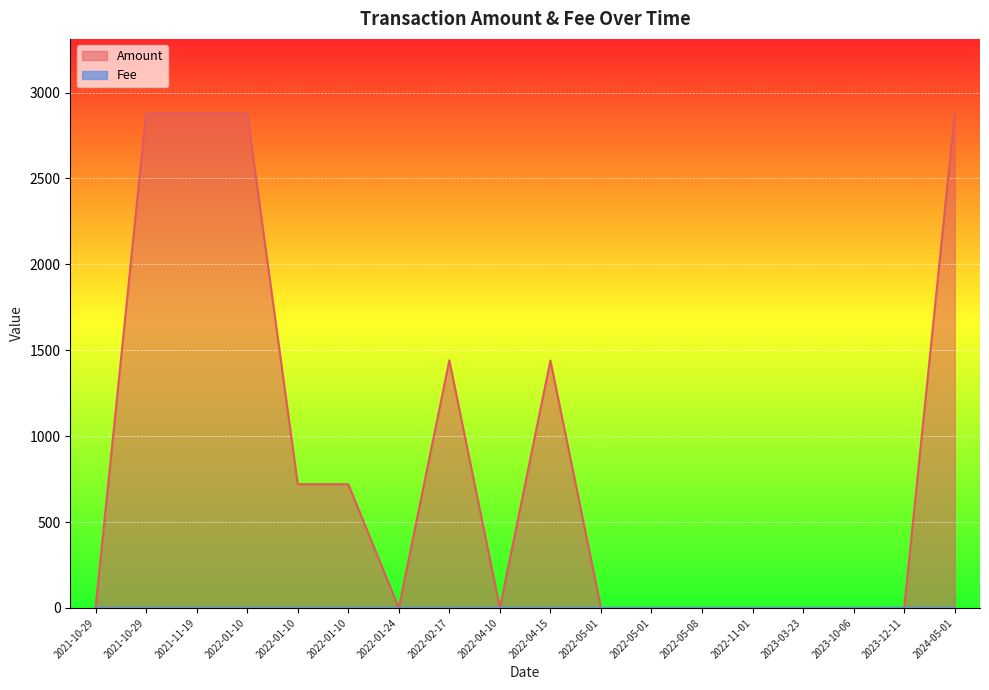

Is the value of Fee at 2023-03-23 greater than the value of Amount at 2022-01-10?

No